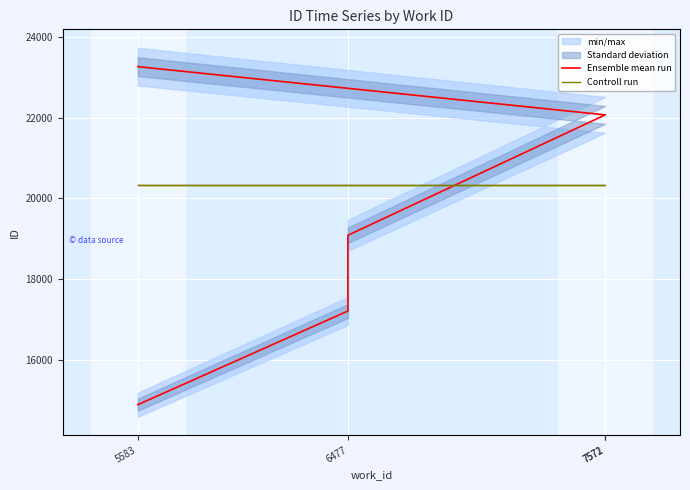

What is the highest value of the Controll run series?

20321.5